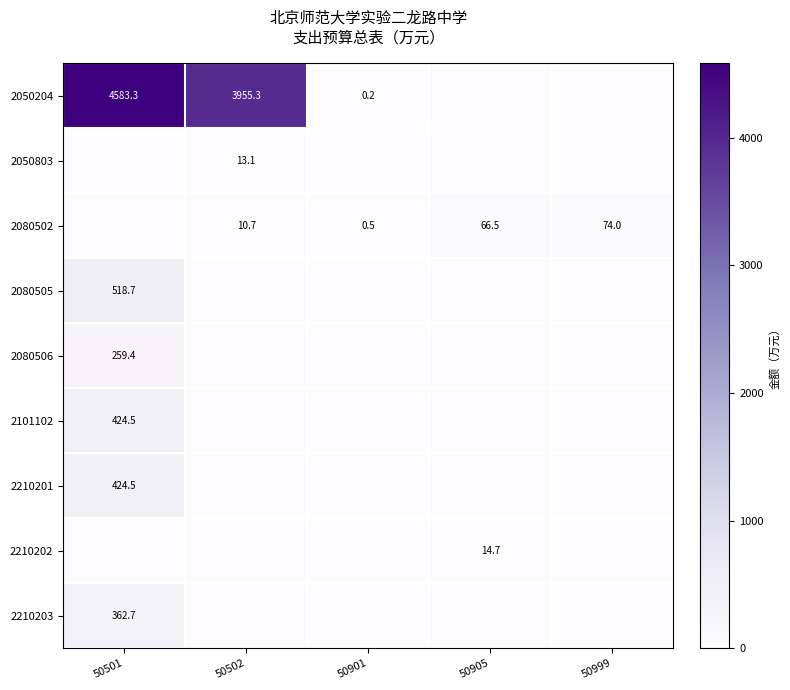

The 2050204 series shows 3955.3 at 50502. True or false?

True